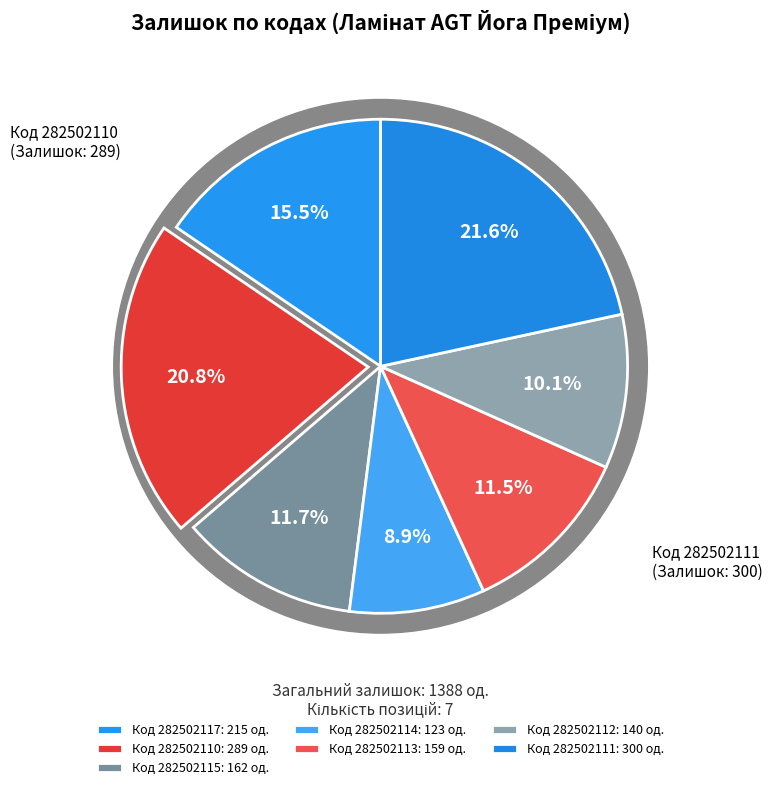

Which category has the smallest portion of the pie?

282502114